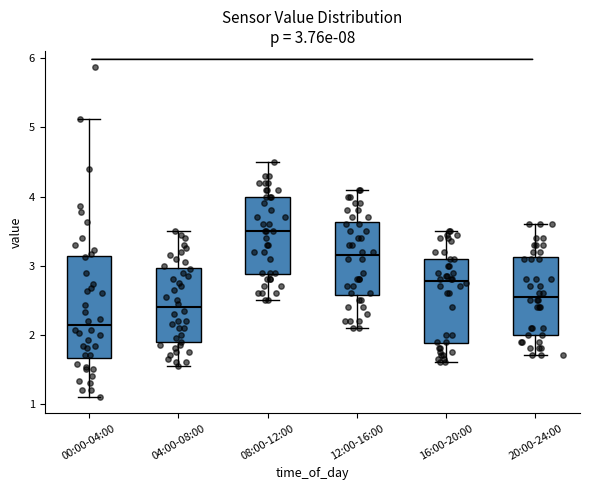

Which box's median line is the lowest?

00:00-04:00